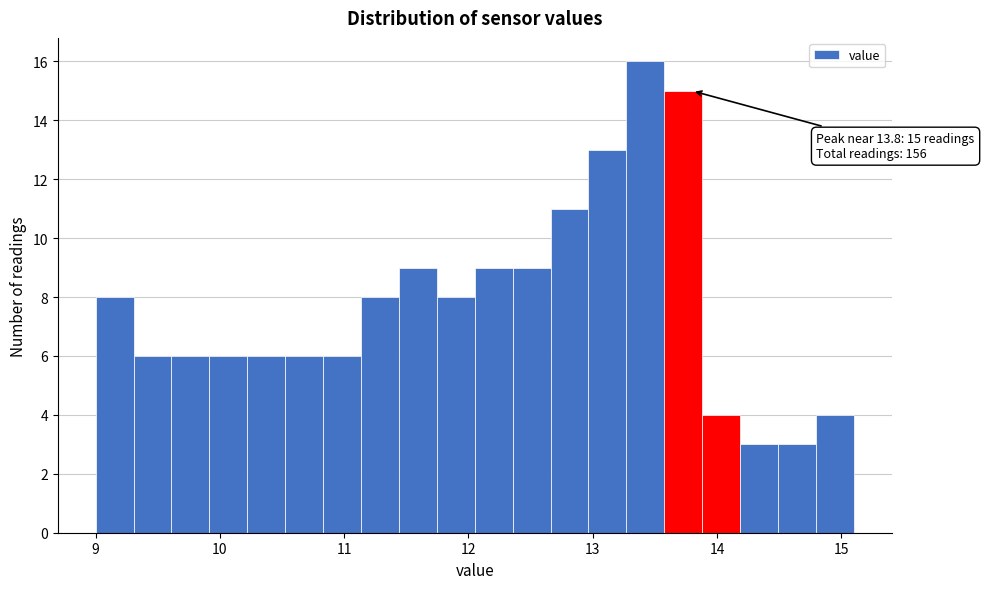

Read against the x-axis, roughly where is the centre of the tallest bar?

13.4